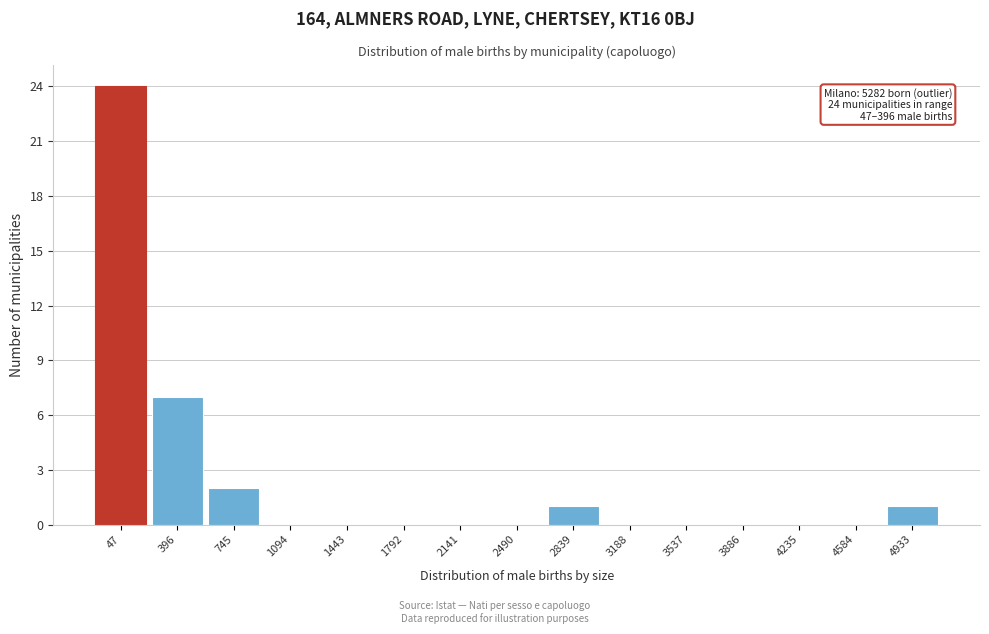

Reading right to left, extract all data points from this chart.

4933=1	4584=0	4235=0	3886=0	3537=0	3188=0	2839=1	2490=0	2141=0	1792=0	1443=0	1094=0	745=2	396=7	47=24